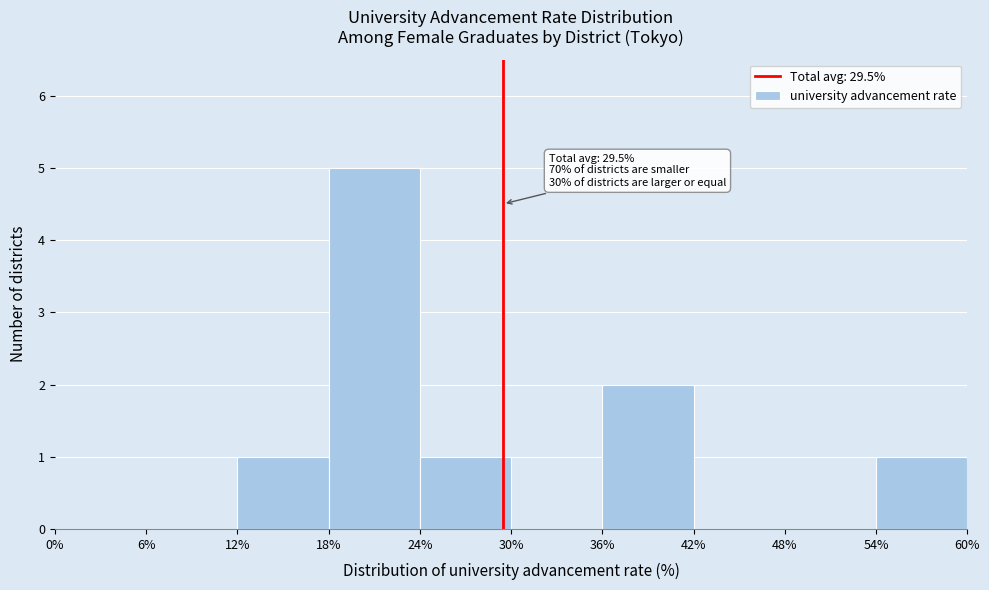

Which range on the x-axis has the tallest bar?

18% to 24%